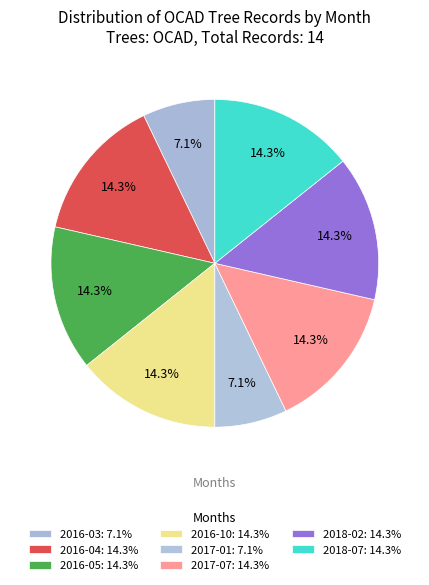

What is the largest slice in the pie chart?

2016-04